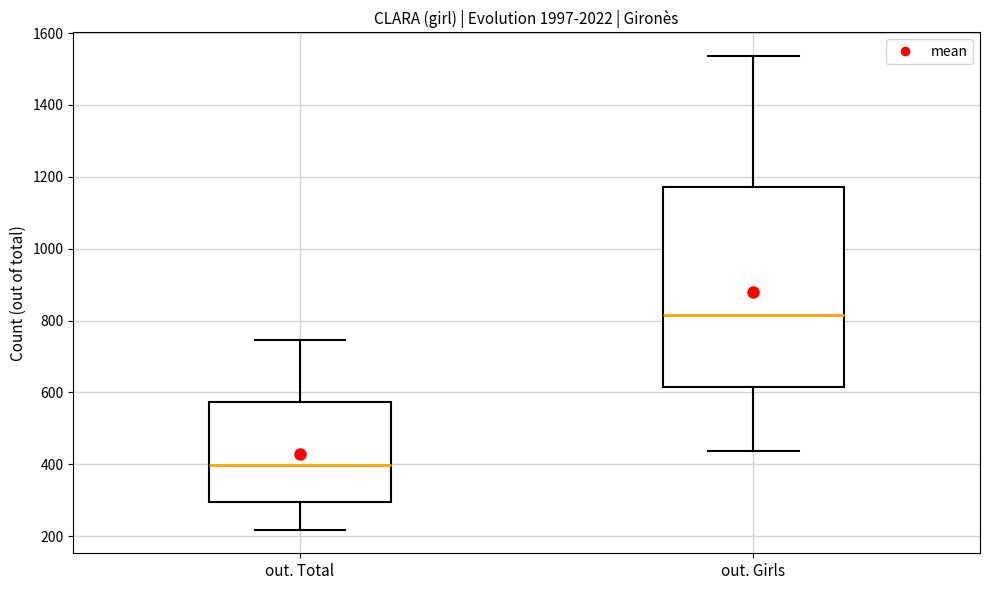

Which box has the highest median line?

out. Girls